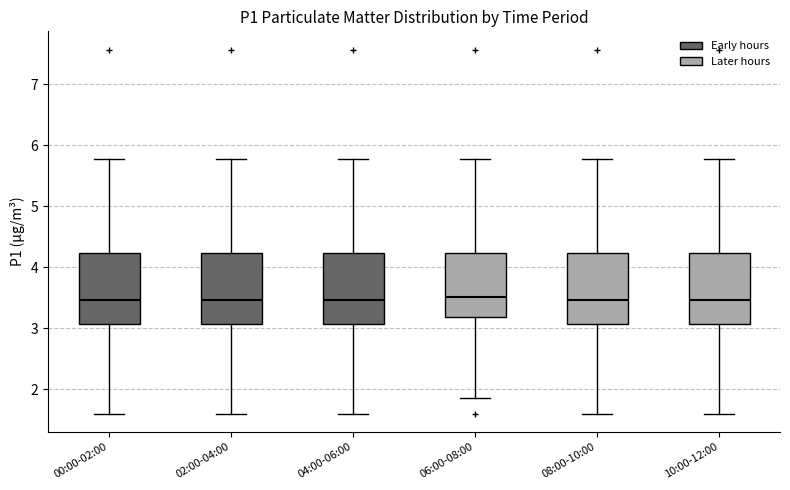

Reading left to right, read every box against the y-axis: the position of its median line, the range the box covers, and the ends of its whiskers. The values are not printed on the chart, so give them approximately, as read against the axis.

00:00-02:00: median 3.5, box 3.1 to 4.2, whiskers 1.6 to 5.8
02:00-04:00: median 3.5, box 3.1 to 4.2, whiskers 1.6 to 5.8
04:00-06:00: median 3.5, box 3.1 to 4.2, whiskers 1.6 to 5.8
06:00-08:00: median 3.5, box 3.2 to 4.2, whiskers 1.9 to 5.8
08:00-10:00: median 3.5, box 3.1 to 4.2, whiskers 1.6 to 5.8
10:00-12:00: median 3.5, box 3.1 to 4.2, whiskers 1.6 to 5.8